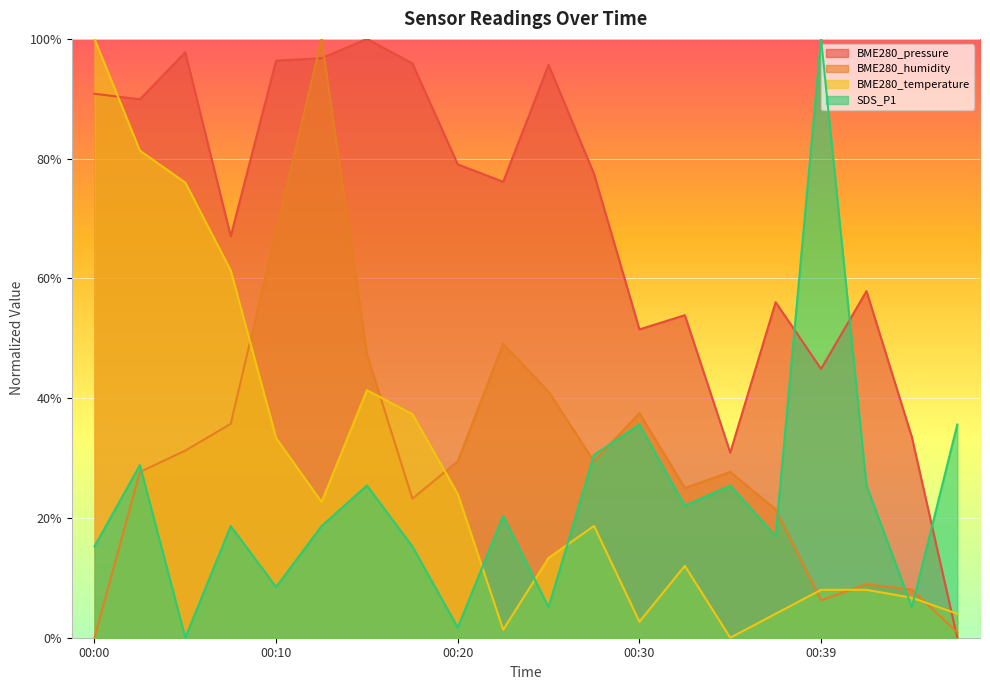

Between 00:32 and 00:13, which is larger?

00:13